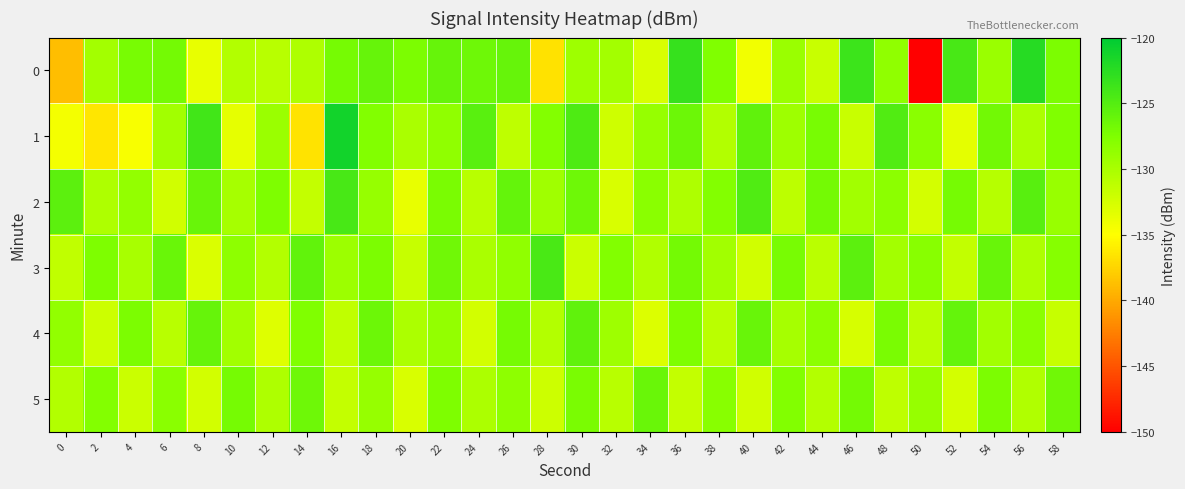

Which category has the highest value across all series?

16